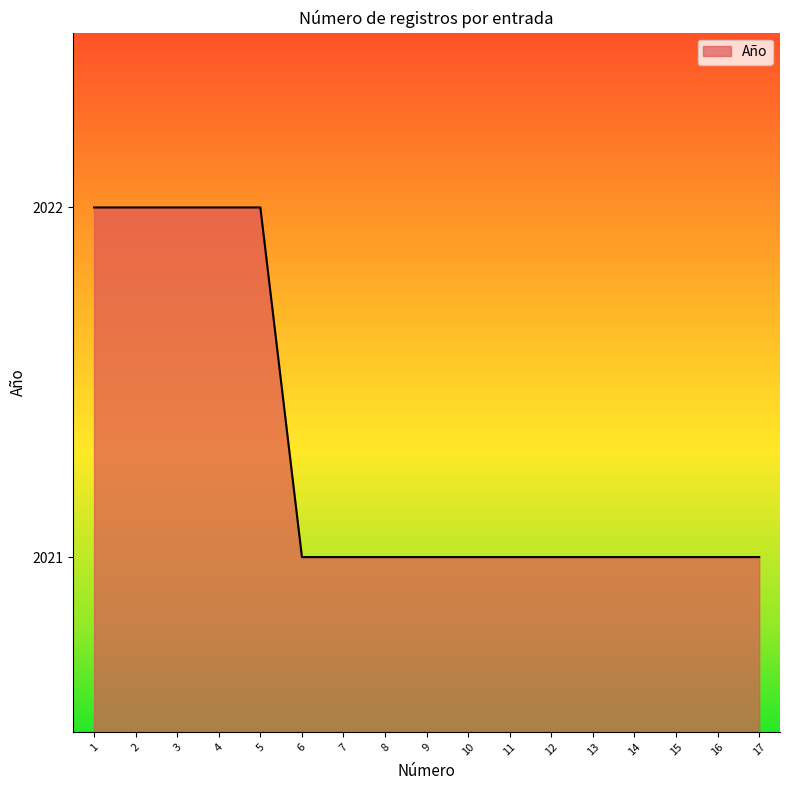

The value at 12 is 2021. True or false?

True